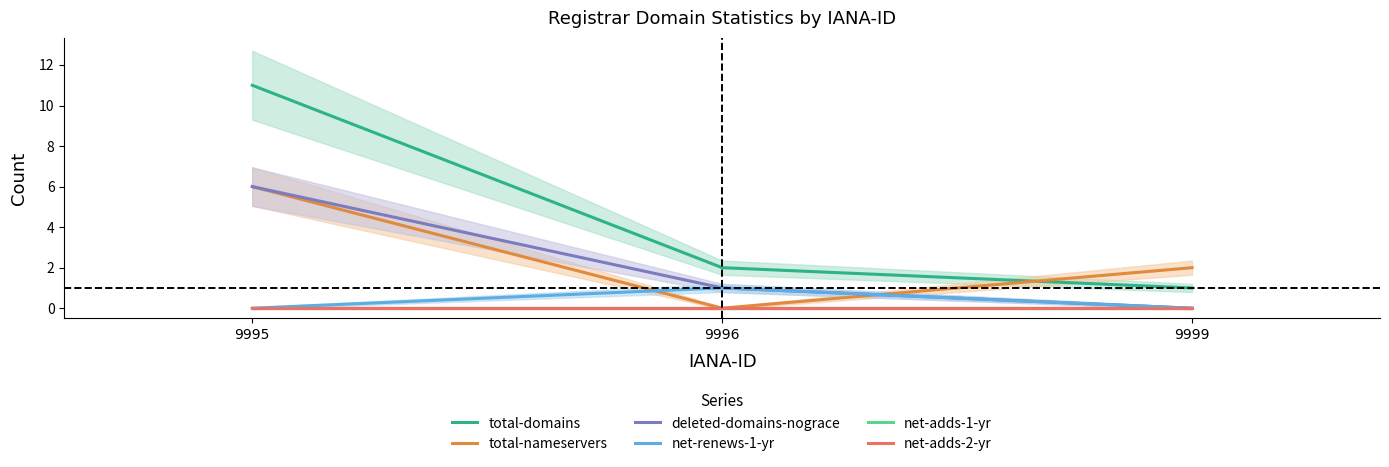

What is the sum of all total-domains values?

14